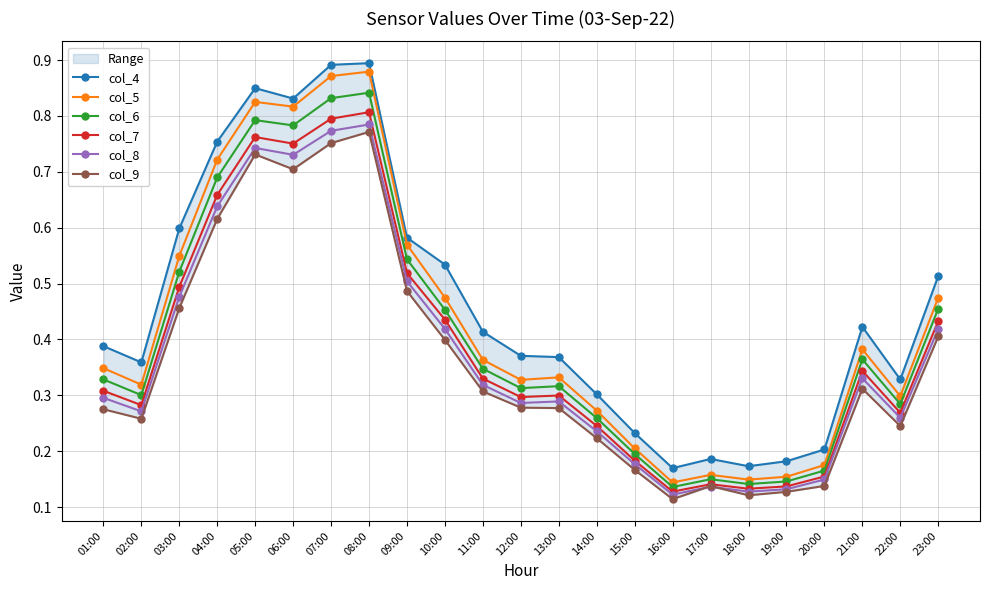

True or false: col_7 and col_6 cross at least once.

False